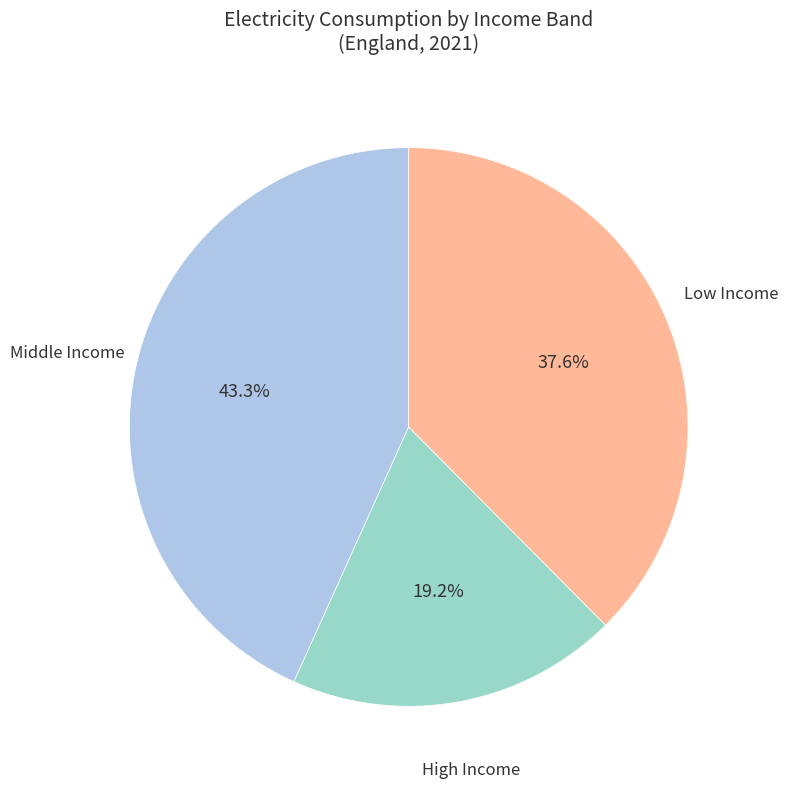

How many slices are in this pie chart?

3